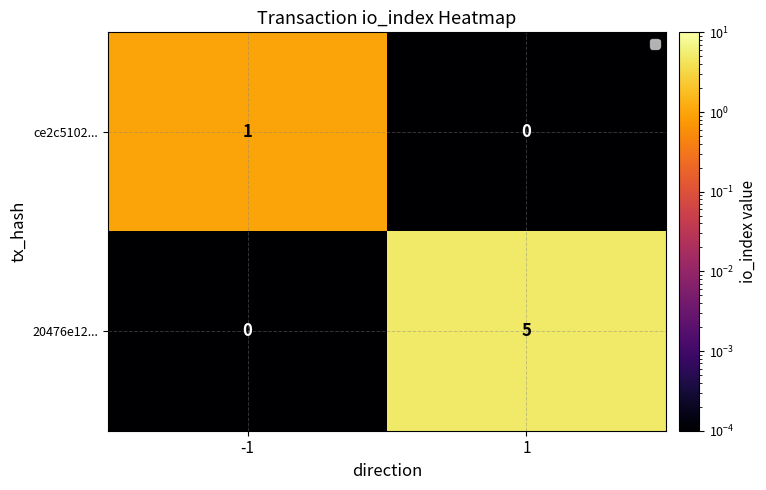

What is the sum of the 20476e12... values at 1 and -1?

5